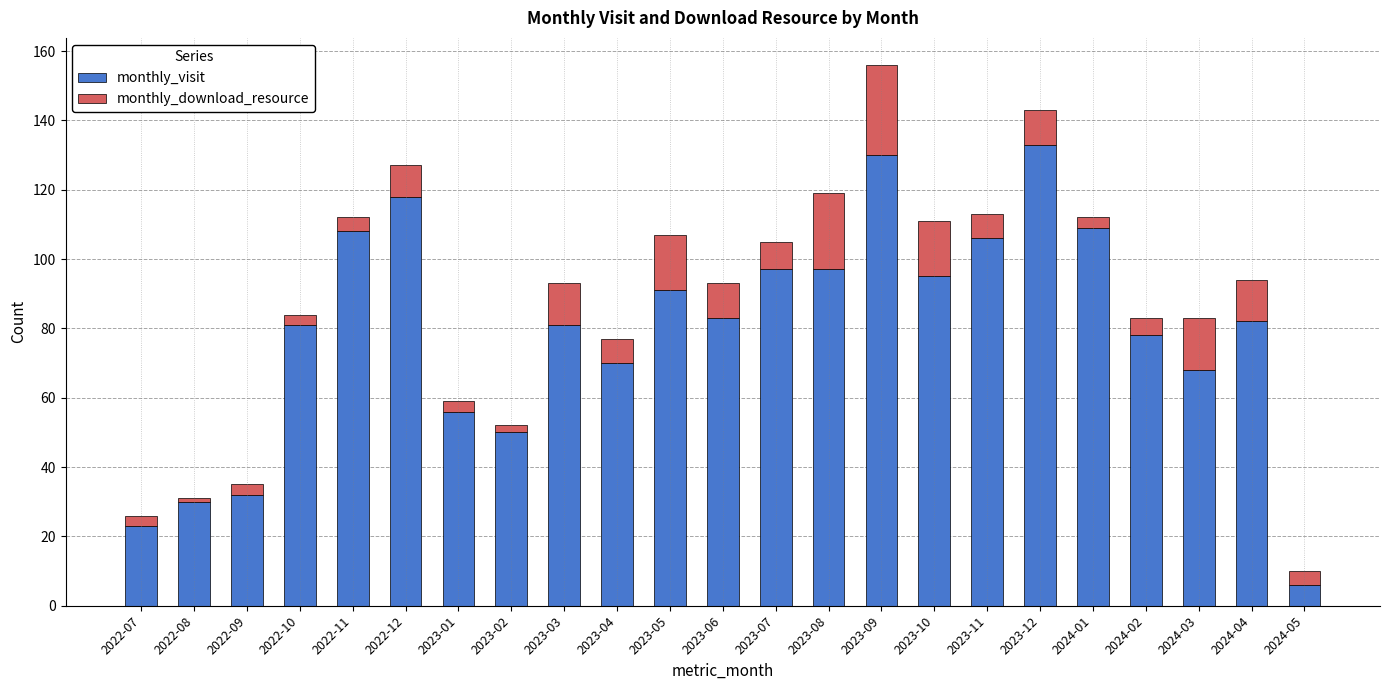

The monthly_visit series shows 15 at 2022-07. True or false?

False